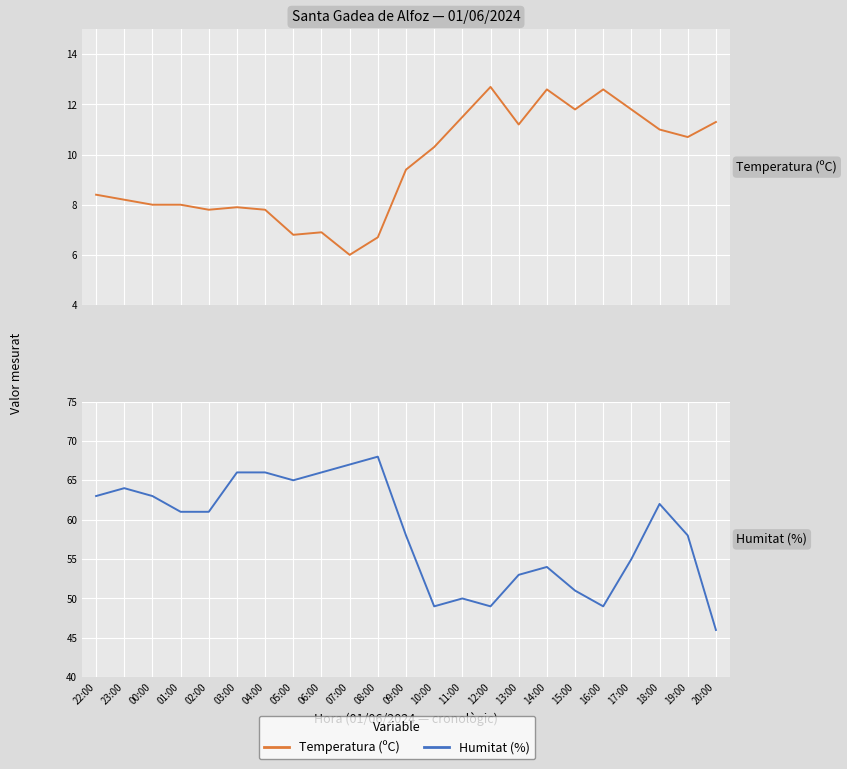

Rank the series at 04:00 from lowest to highest value.

Temperatura (ºC), Humitat (%)